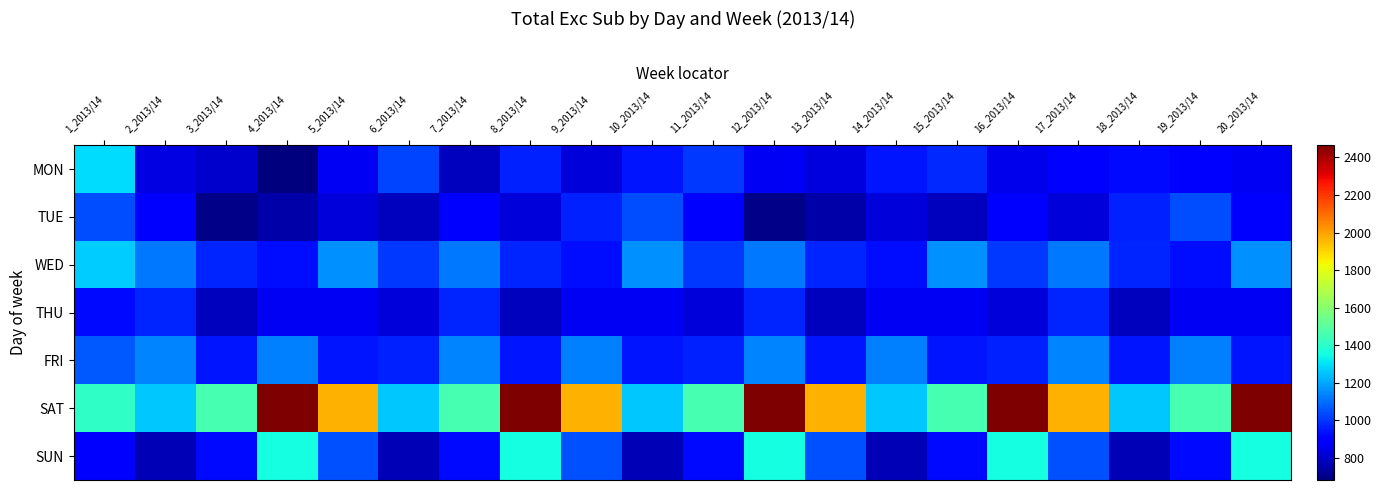

What is the total value across all series at 12_2013/14?

8633